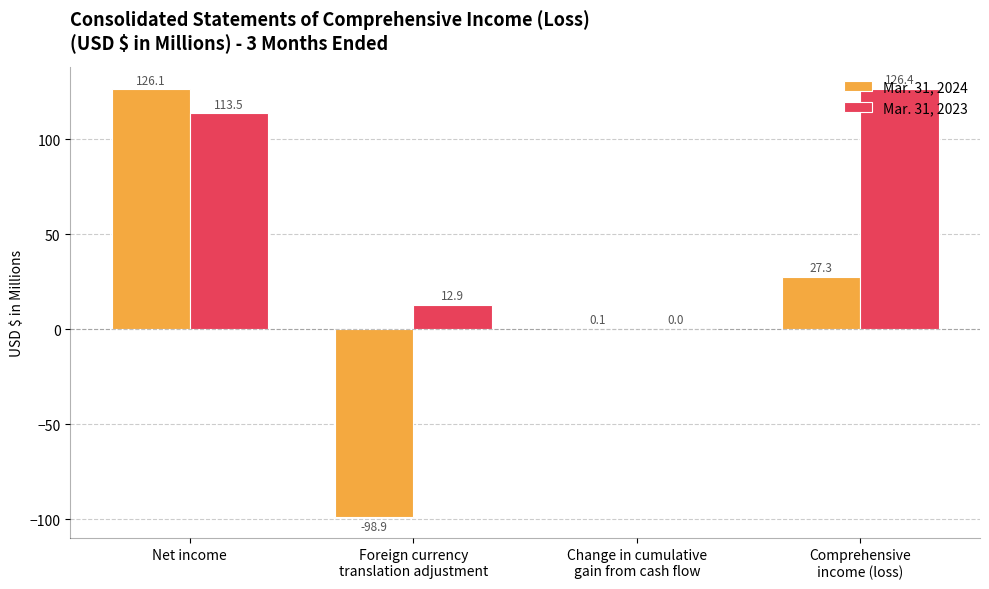

What is the highest value of the Mar. 31, 2023 series?

126.4